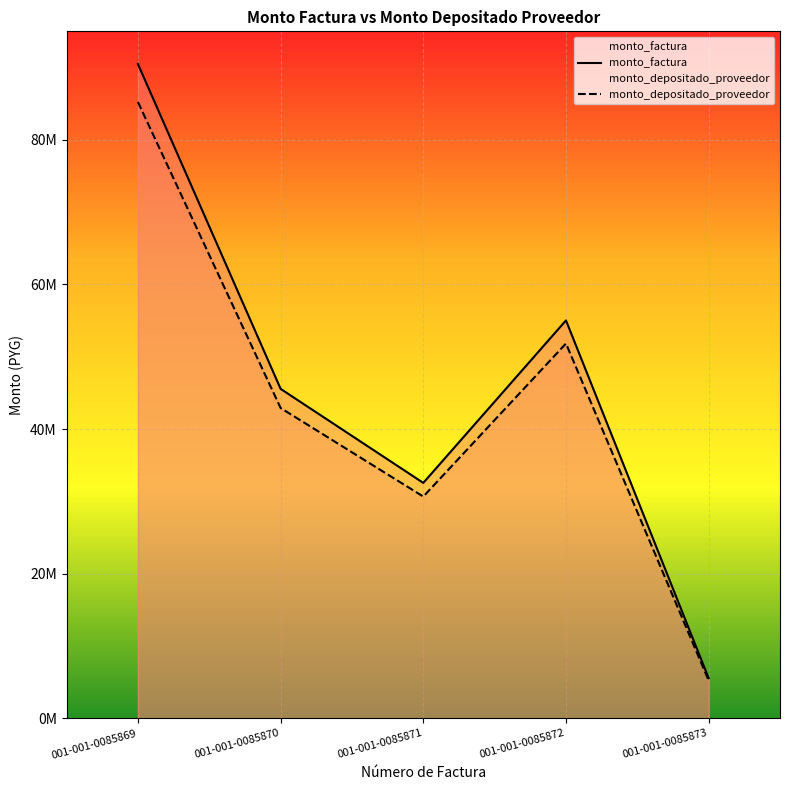

What is the lowest value of the monto_depositado_proveedor series?

5238999